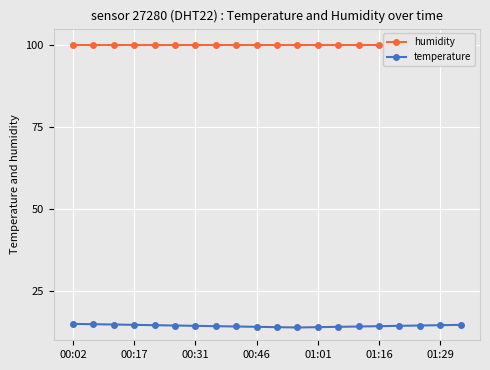

What is the lowest value of the temperature series?

13.9